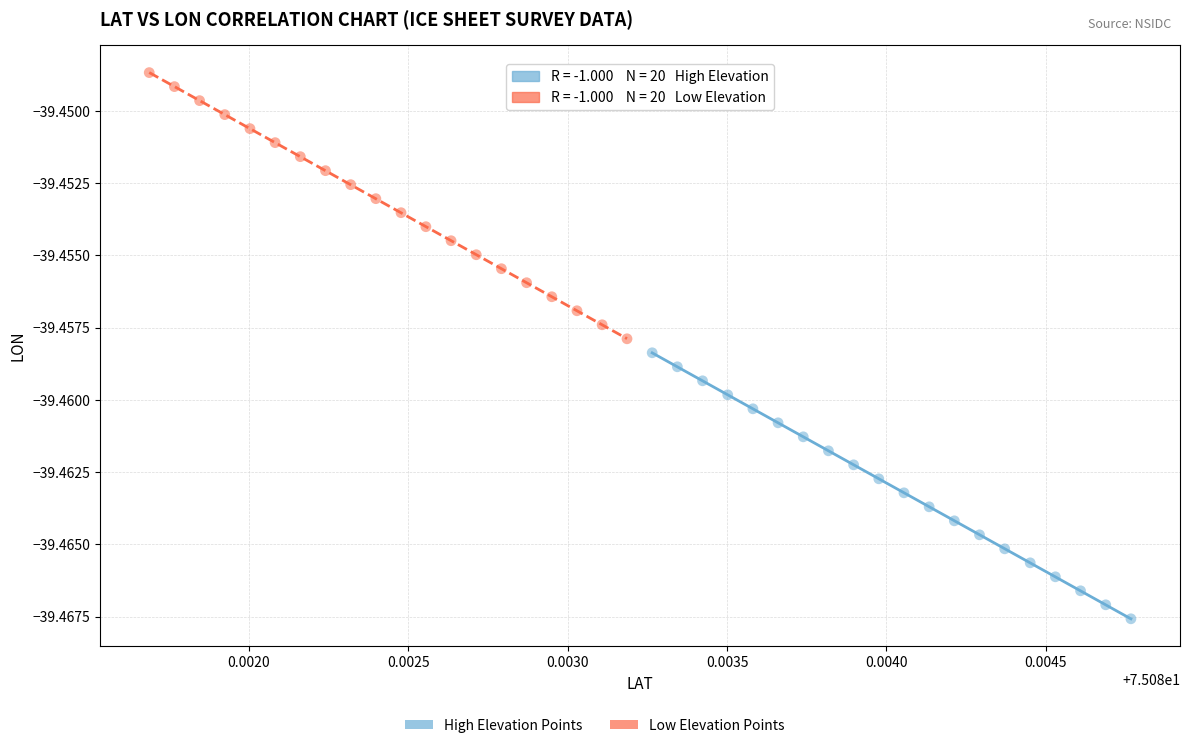

Which series reaches the minimum Y coordinate?

High Elevation Points